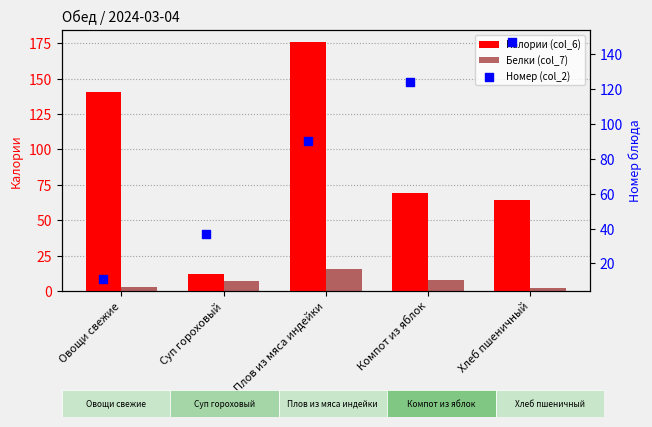

Which series reaches the maximum Y coordinate?

Калории (col_6)